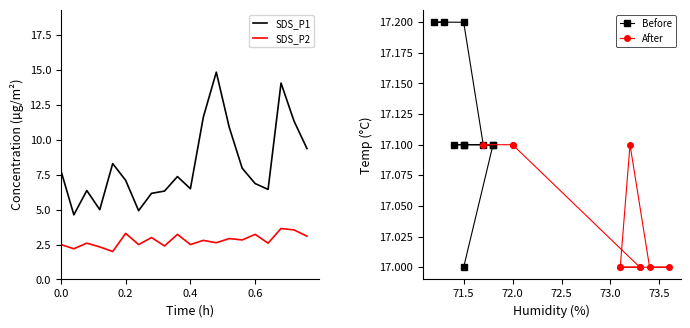

What is the minimum value for SDS_P1?

4.6